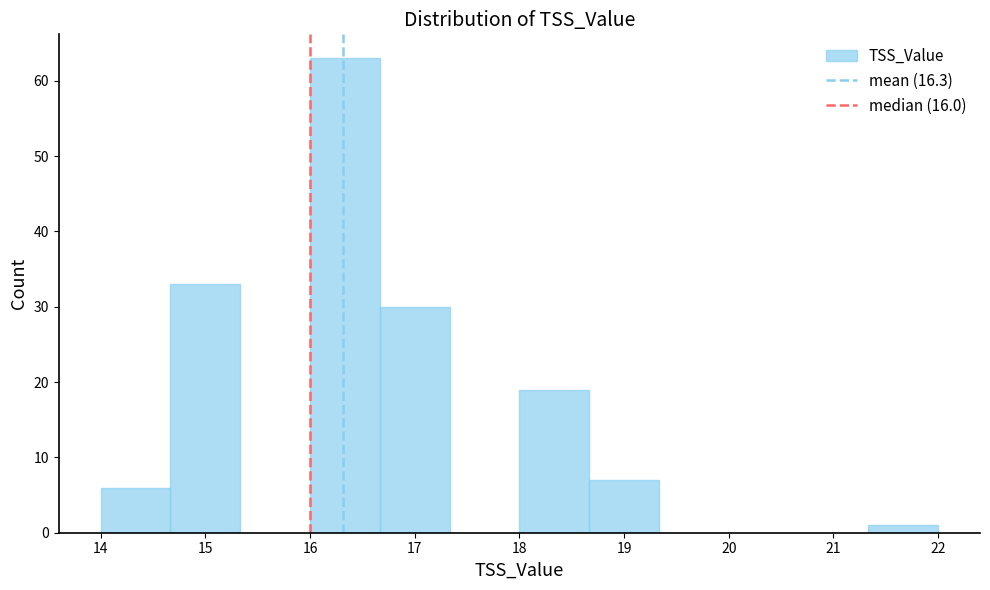

Over which range of the x-axis is the bar tallest?

16.0 to 16.7